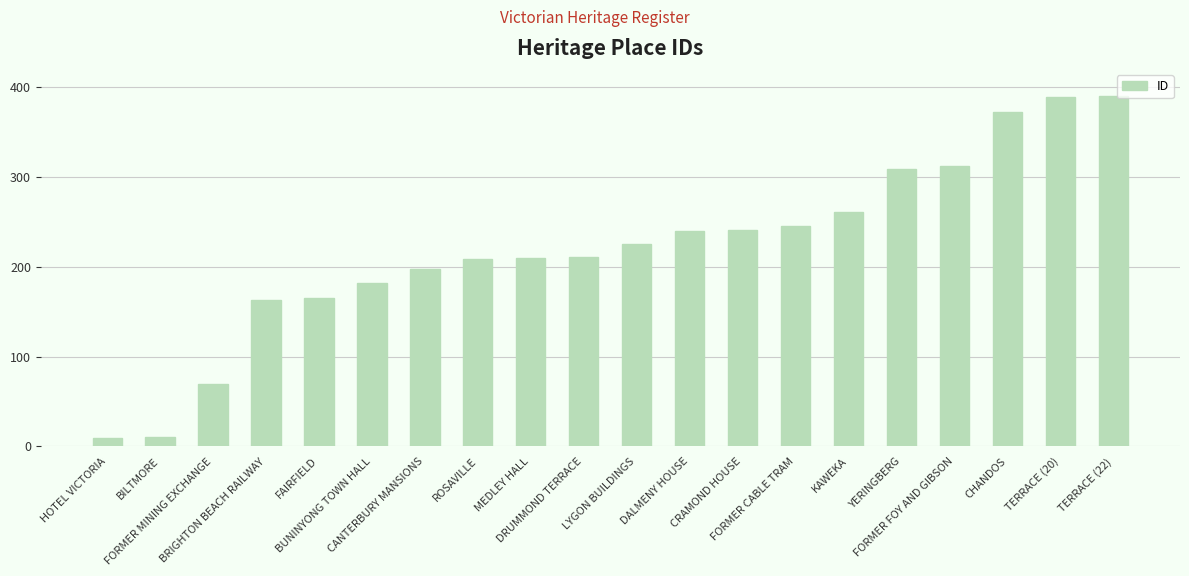

How many bars are there in total?

20